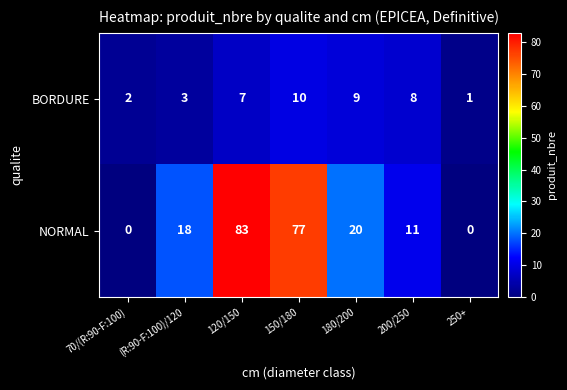

How many positive values does the NORMAL series have?

5